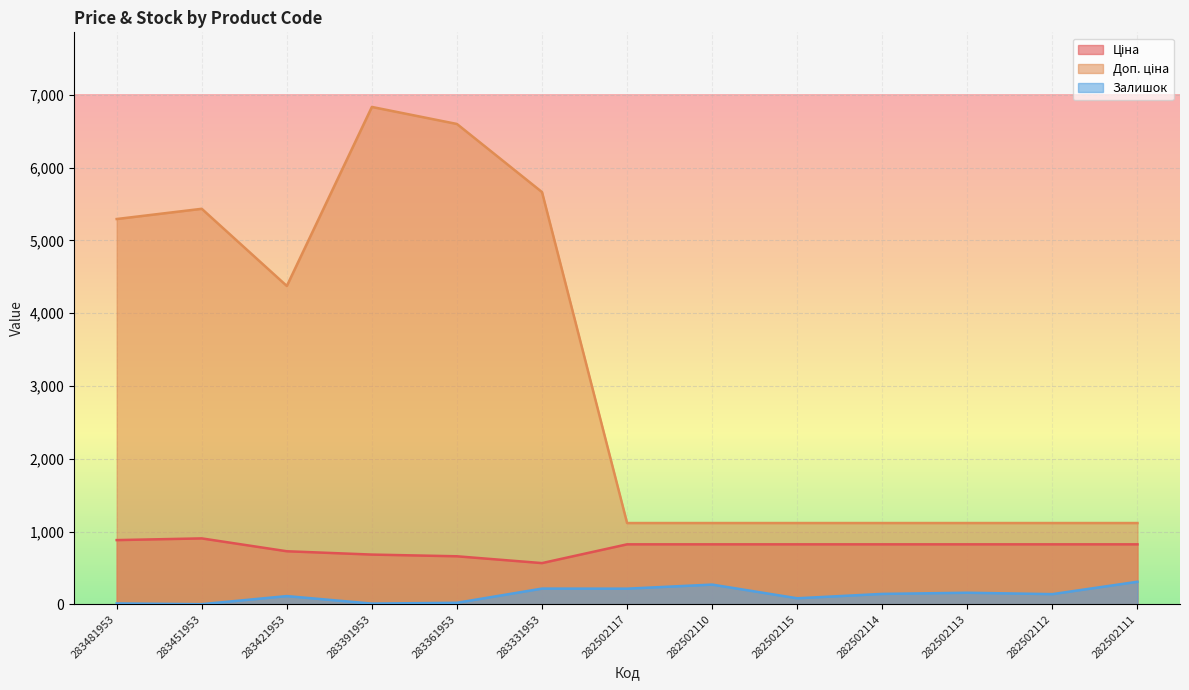

Which series has the widest spread of values?

Доп. ціна